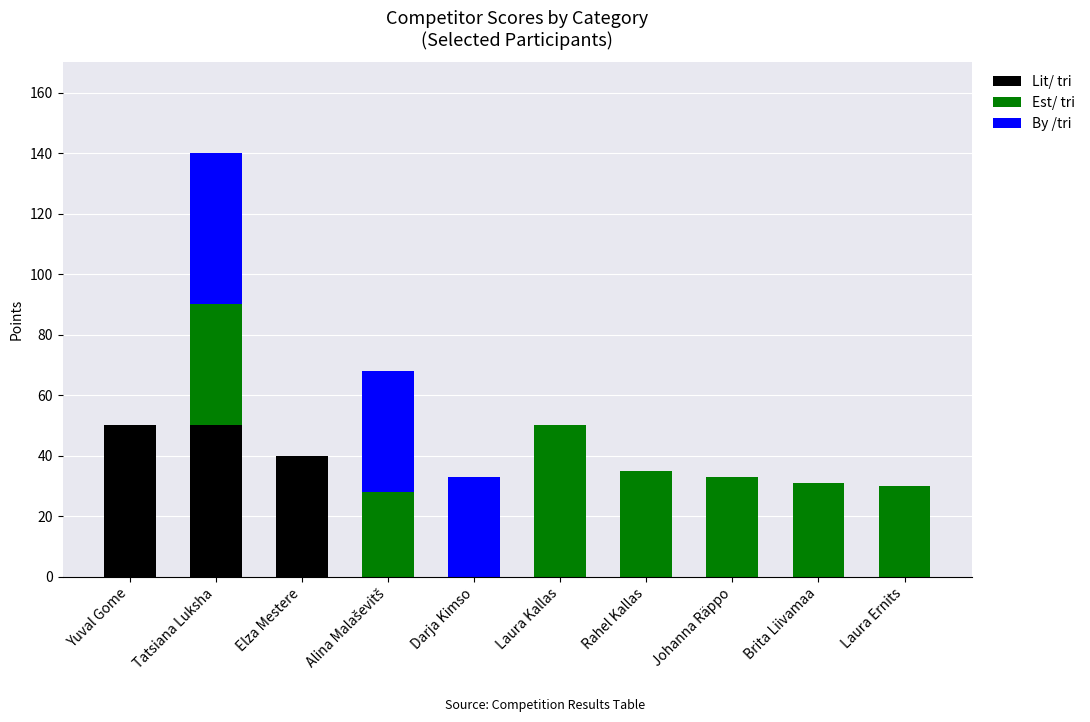

What is the total value across all series at Johanna Räppo?

33